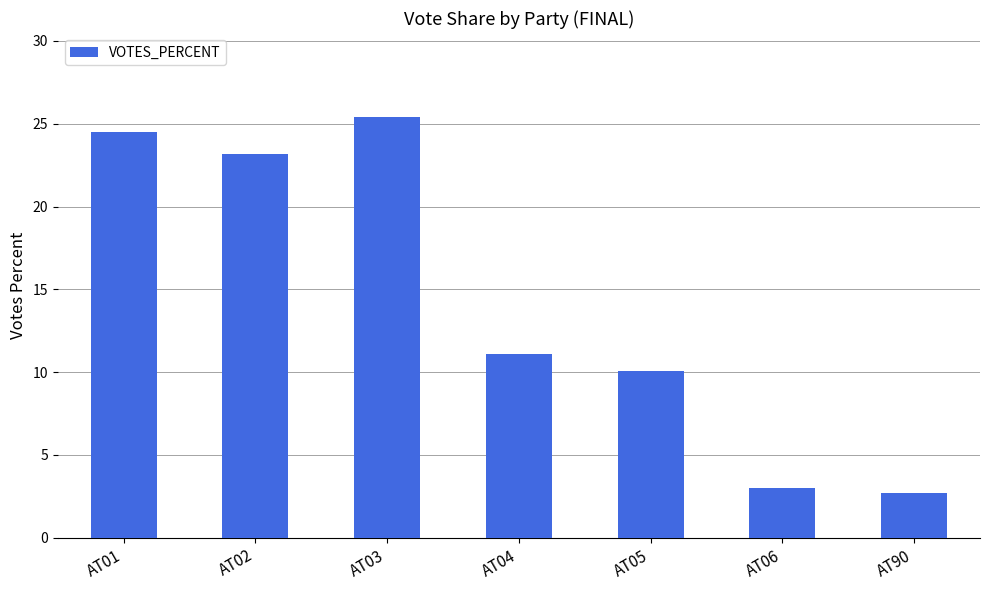

How many data points does each series have?

7